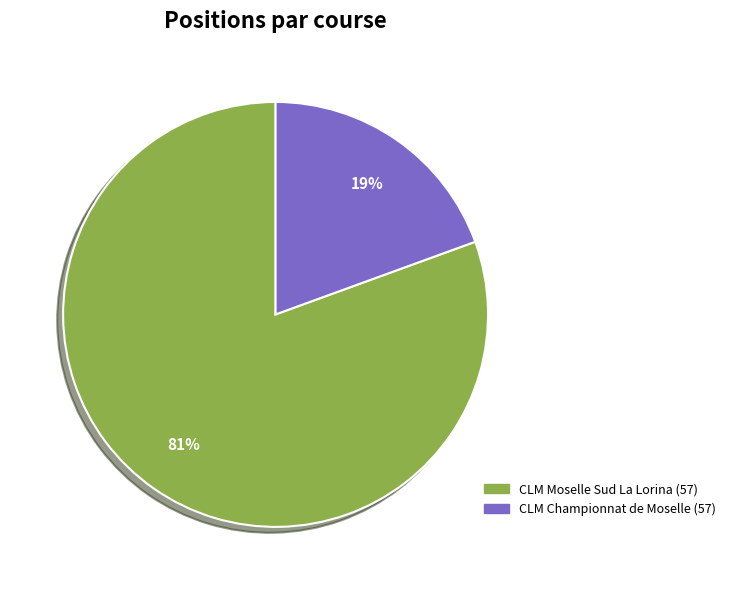

To the nearest percent, what is the average slice percentage?

50%